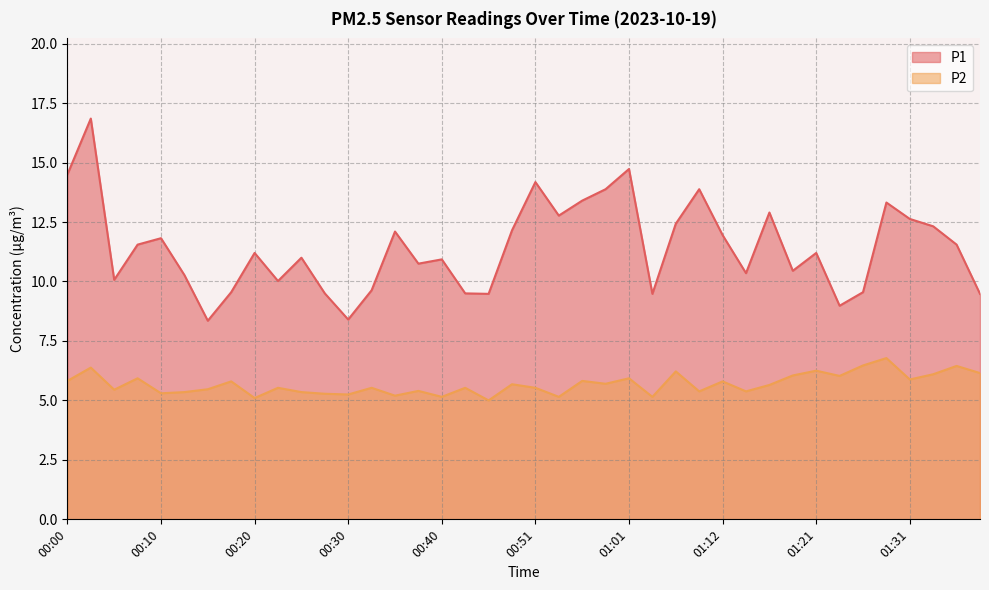

What is the label of the 22nd point from the left?

00:54